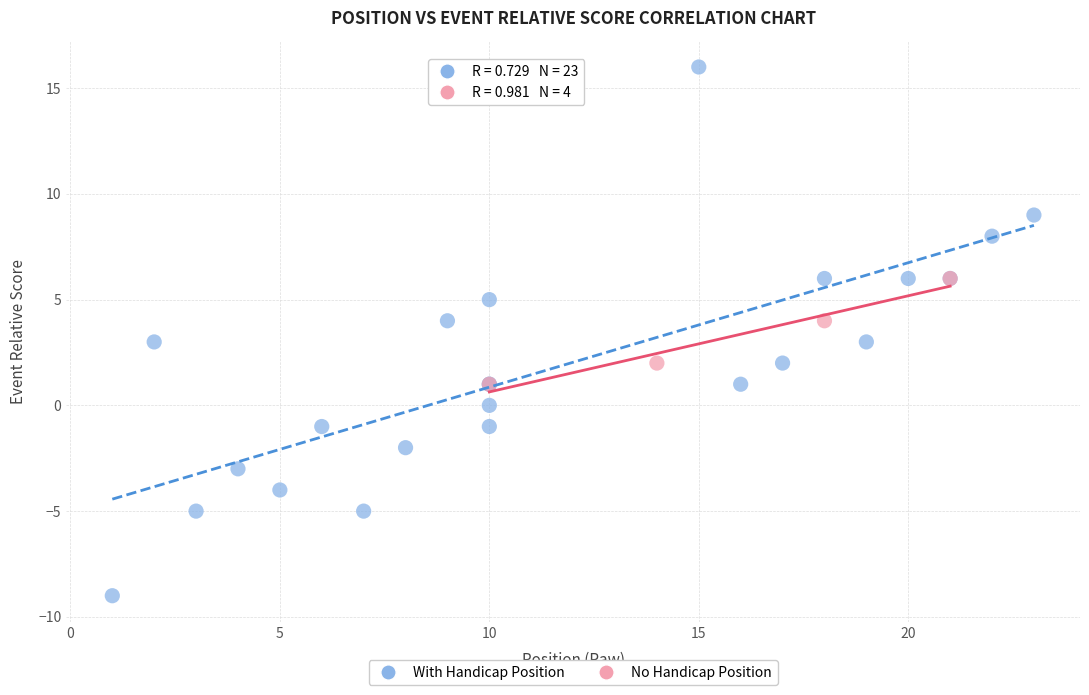

Which series has the largest Y range (max minus min)?

With Handicap Position